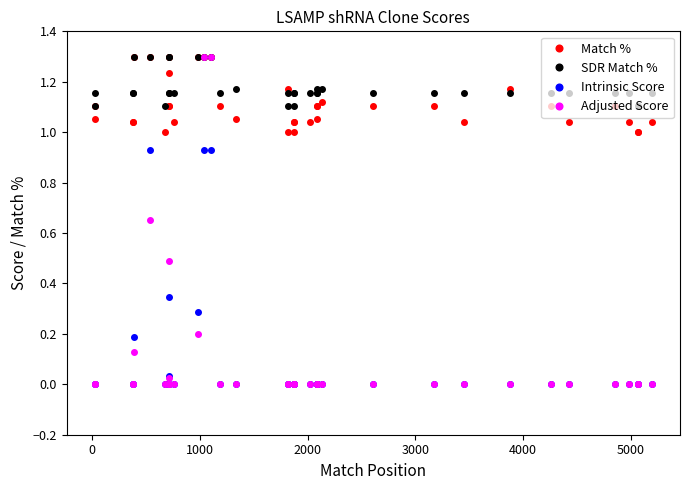

Which series ends up on top after the final intersection of Match % and SDR Match %?

SDR Match %